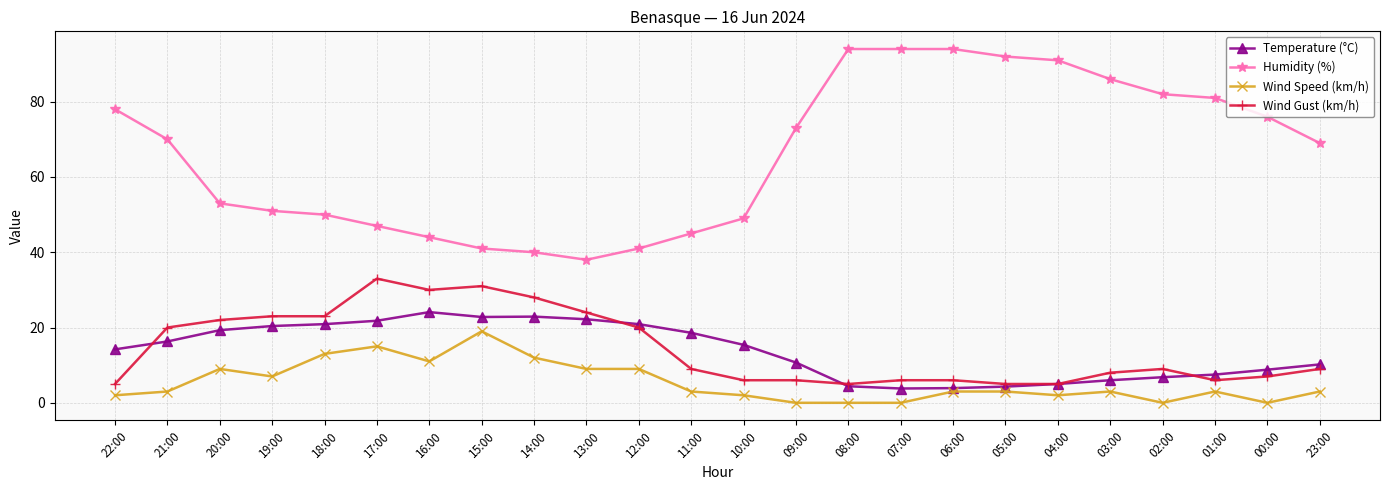

What is the label of the 2nd point from the right?

00:00